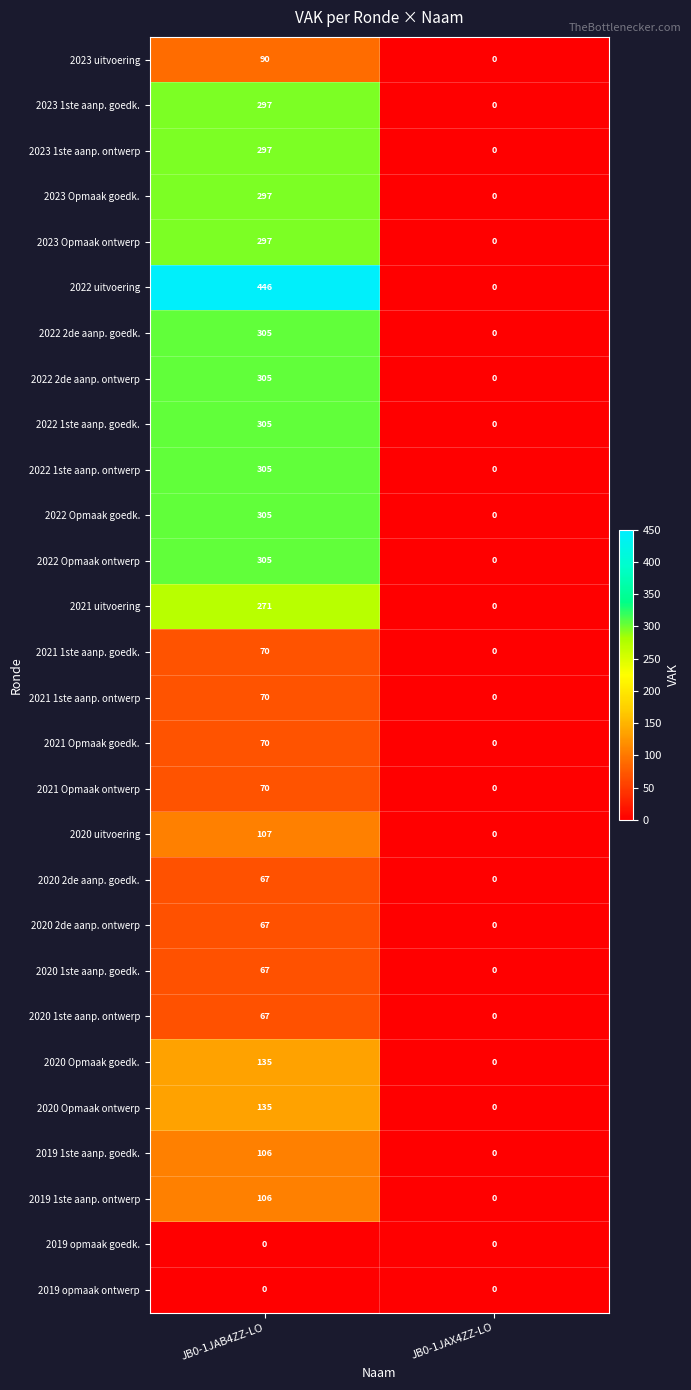

List the labels in order of 2022 Opmaak goedk. value, smallest first.

JB0-1JAX4ZZ-LO, JB0-1JAB4ZZ-LO